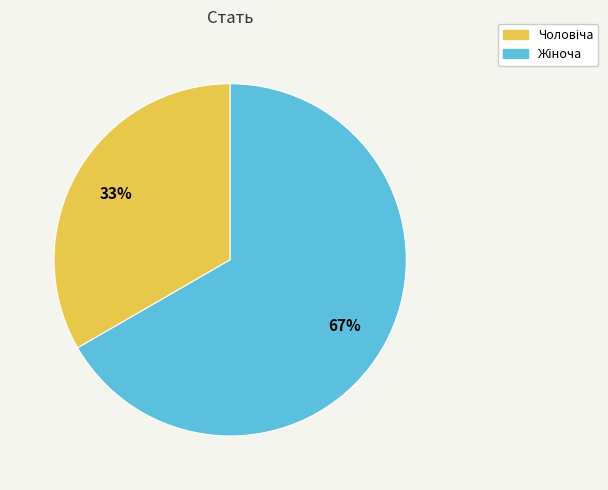

To the nearest percent, what is the average slice percentage?

50%